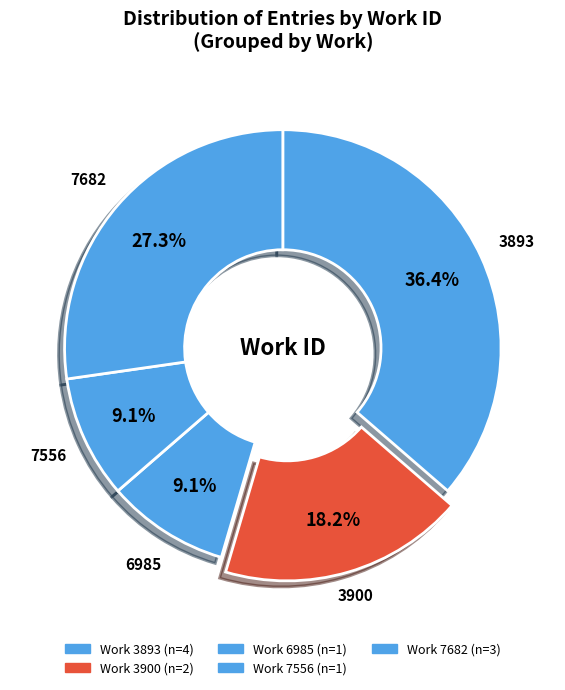

How many slices are in this pie chart?

5